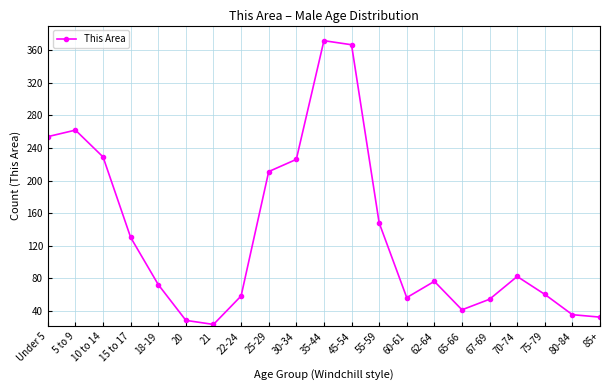

How many series are shown in this chart?

1